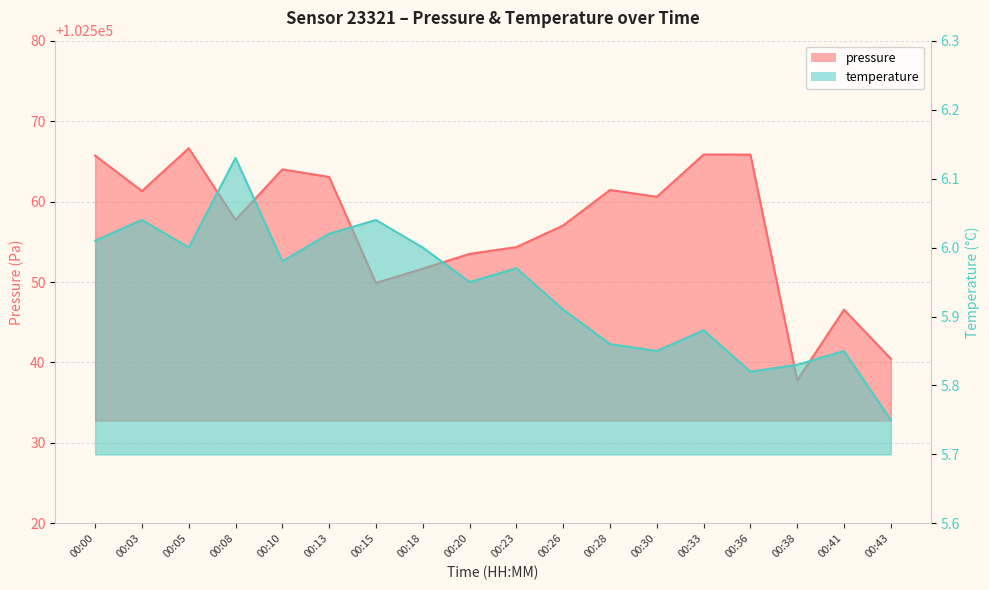

Read the temperature value at 00:23.

6.0